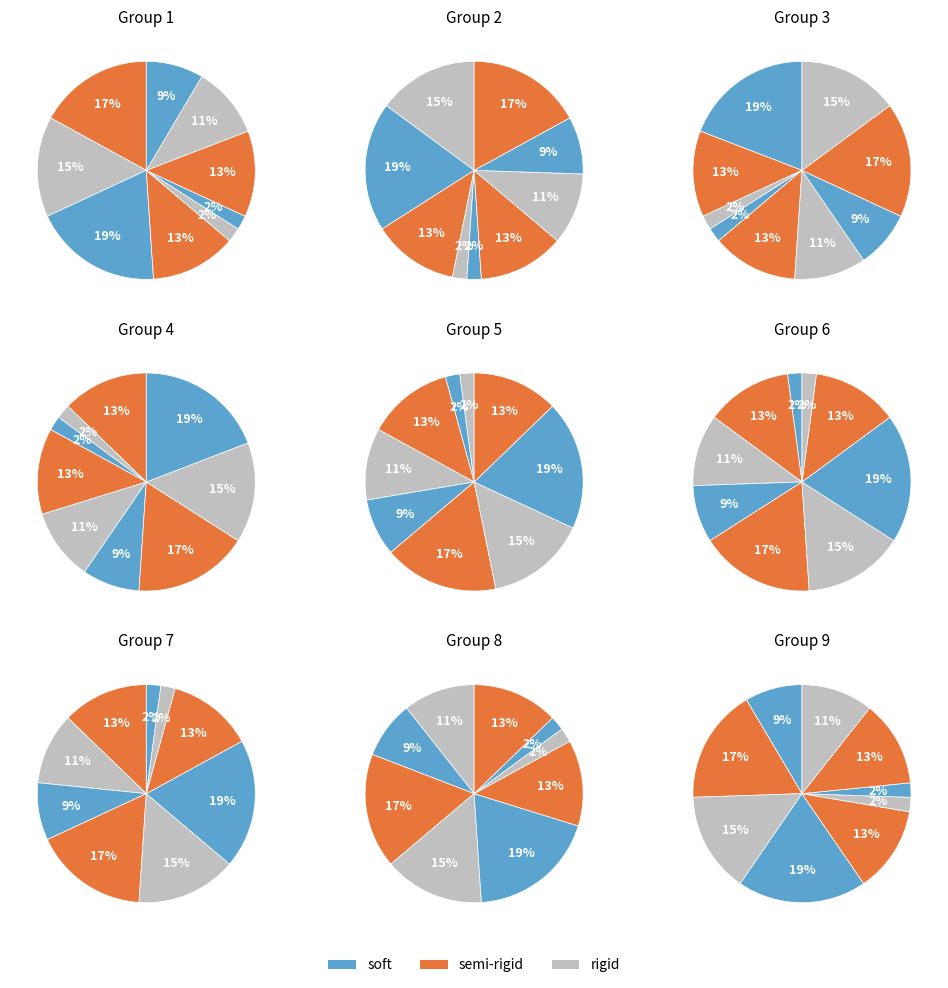

Does 6 account for over 50% of the chart?

No